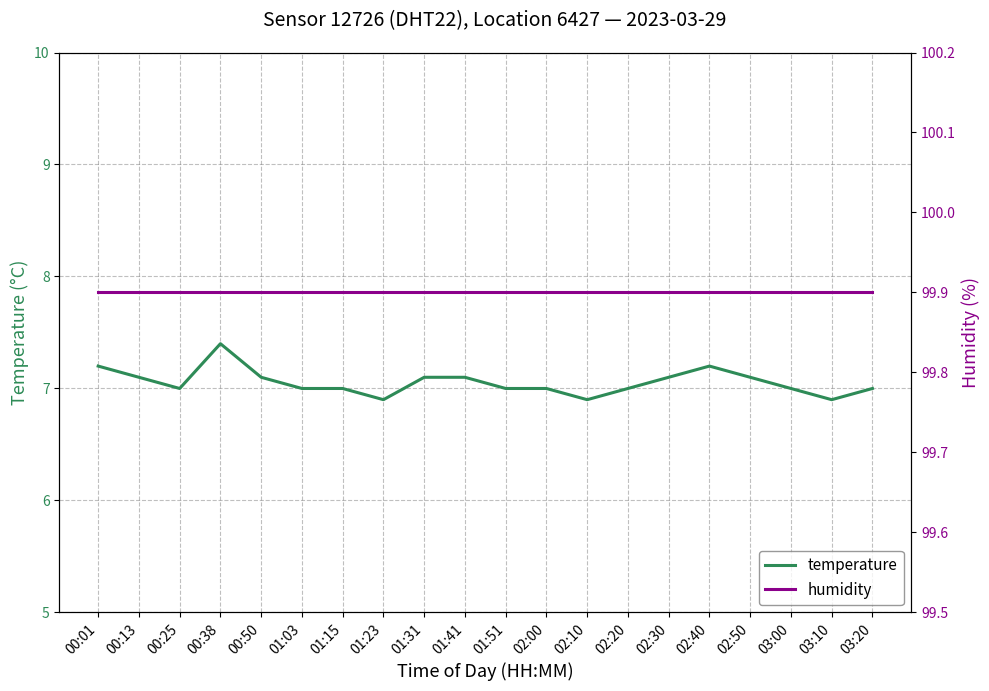

At which category does temperature reach its first local peak?

00:38